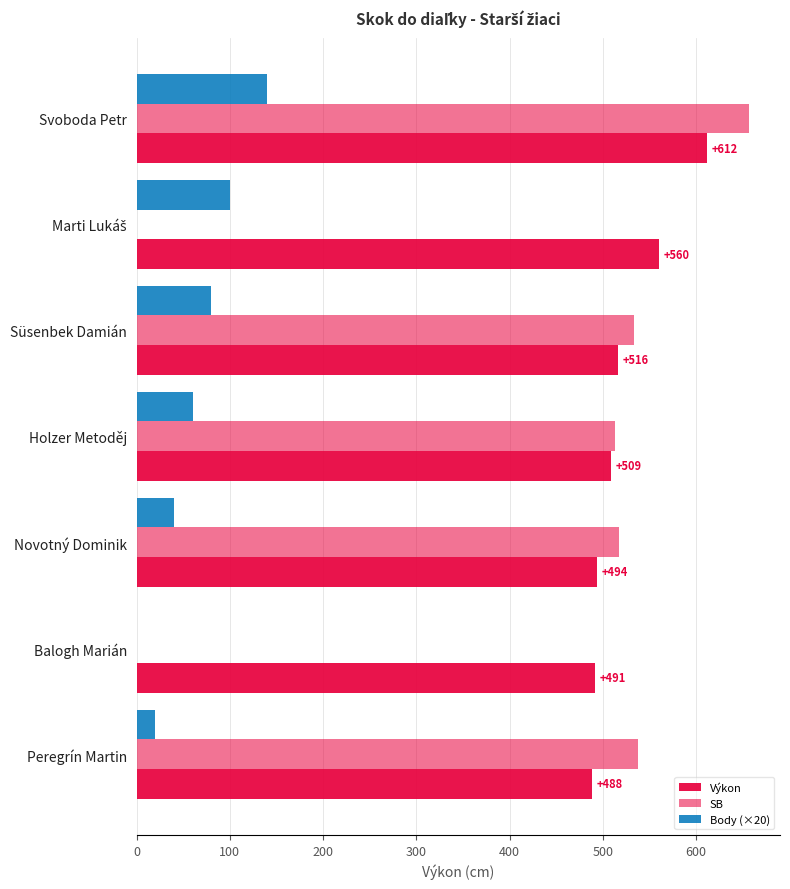

List the series in order of their peak value, highest first.

SB, Výkon, Body (×20)